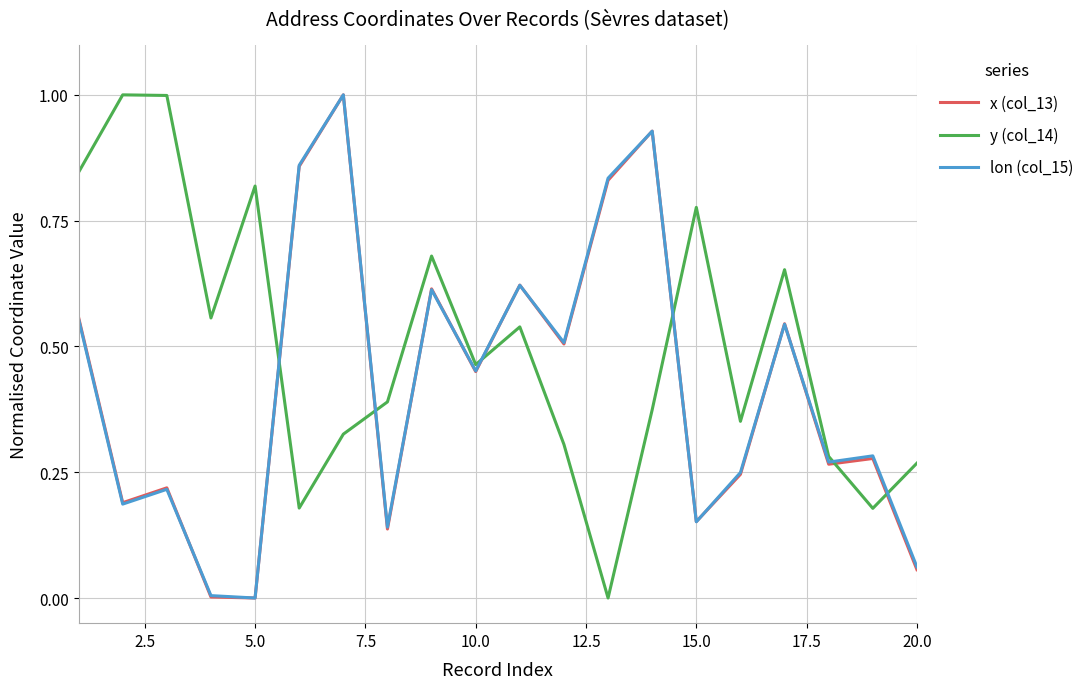

Which series has the largest total across all categories?

y (col_14)